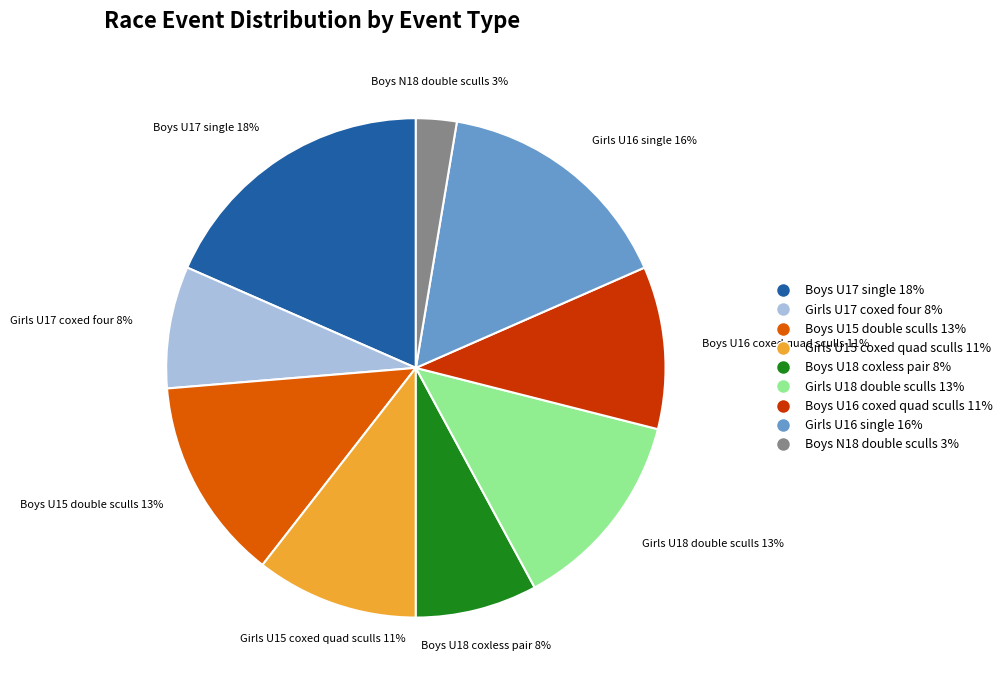

Does Boys N18 double sculls account for over 50% of the chart?

No